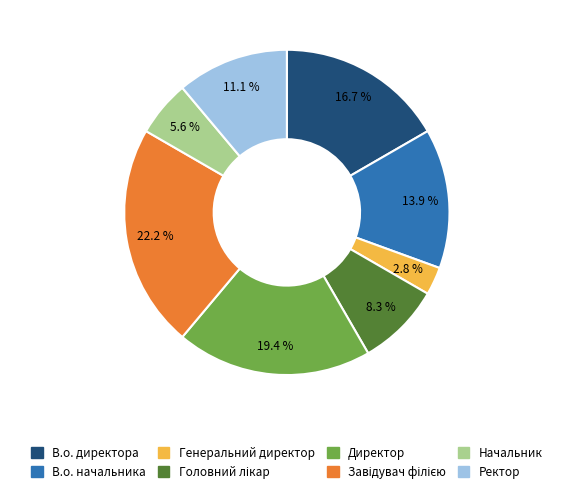

Which slice is the smallest?

Генеральний директор